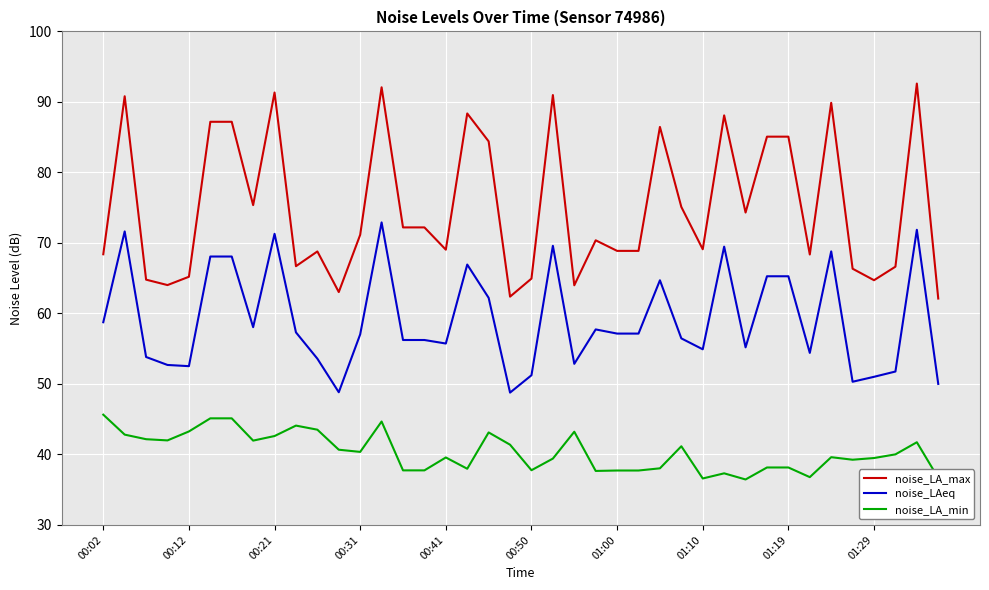

True or false: noise_LAeq and noise_LA_max intersect in this chart.

False